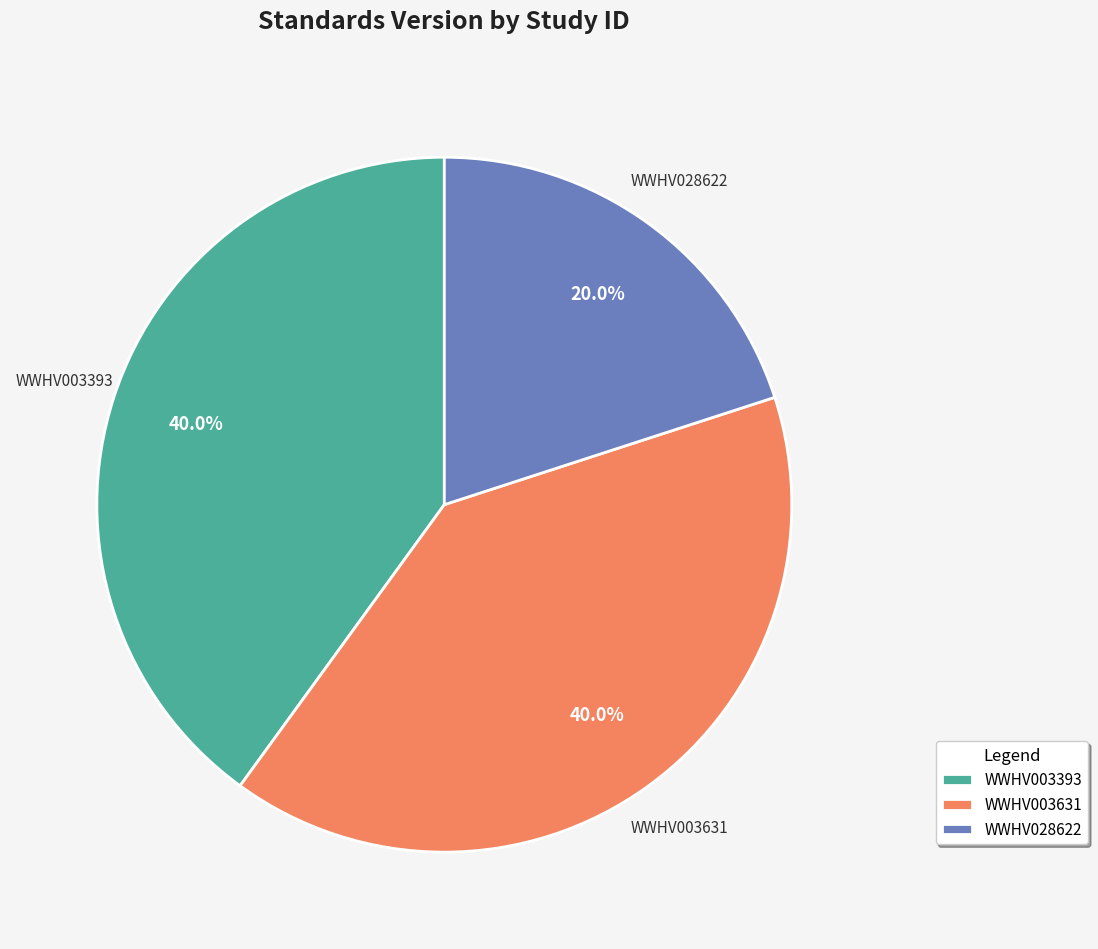

Is WWHV028622 the majority of the pie?

No